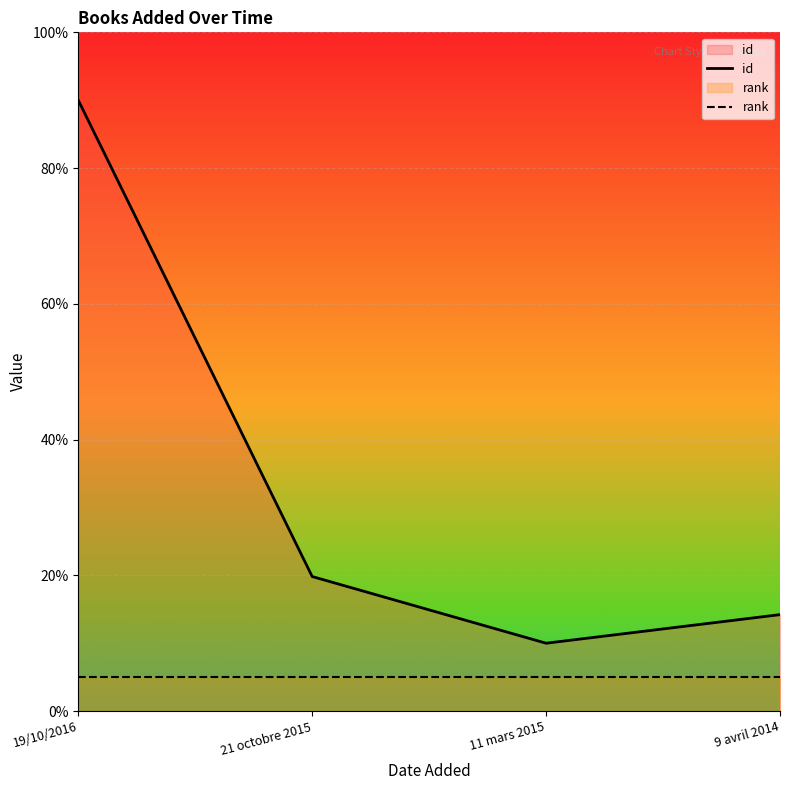

Rank the series at 21 octobre 2015 from lowest to highest value.

rank, id